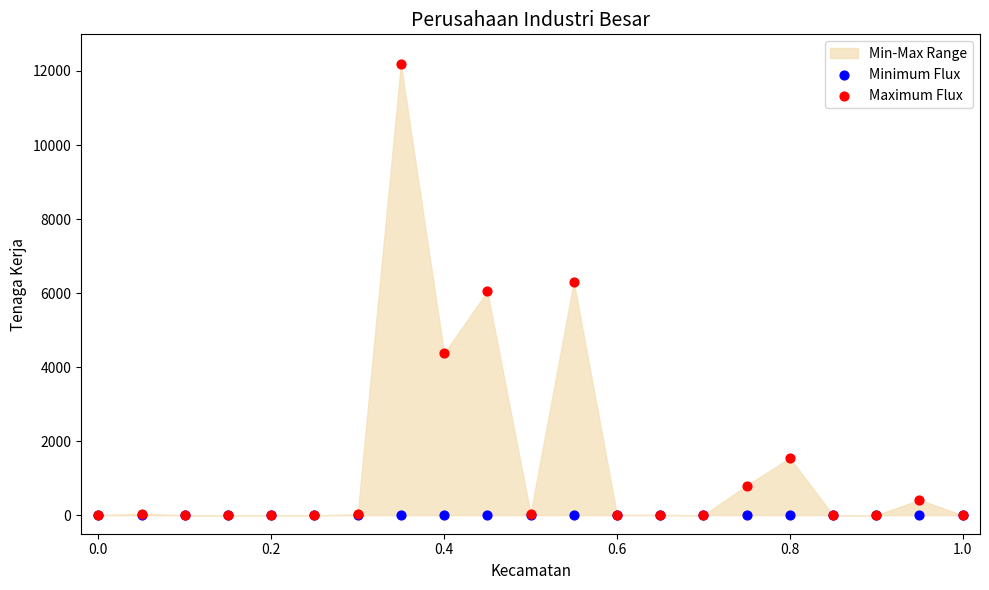

Which series reaches the maximum Y coordinate?

Maximum Flux